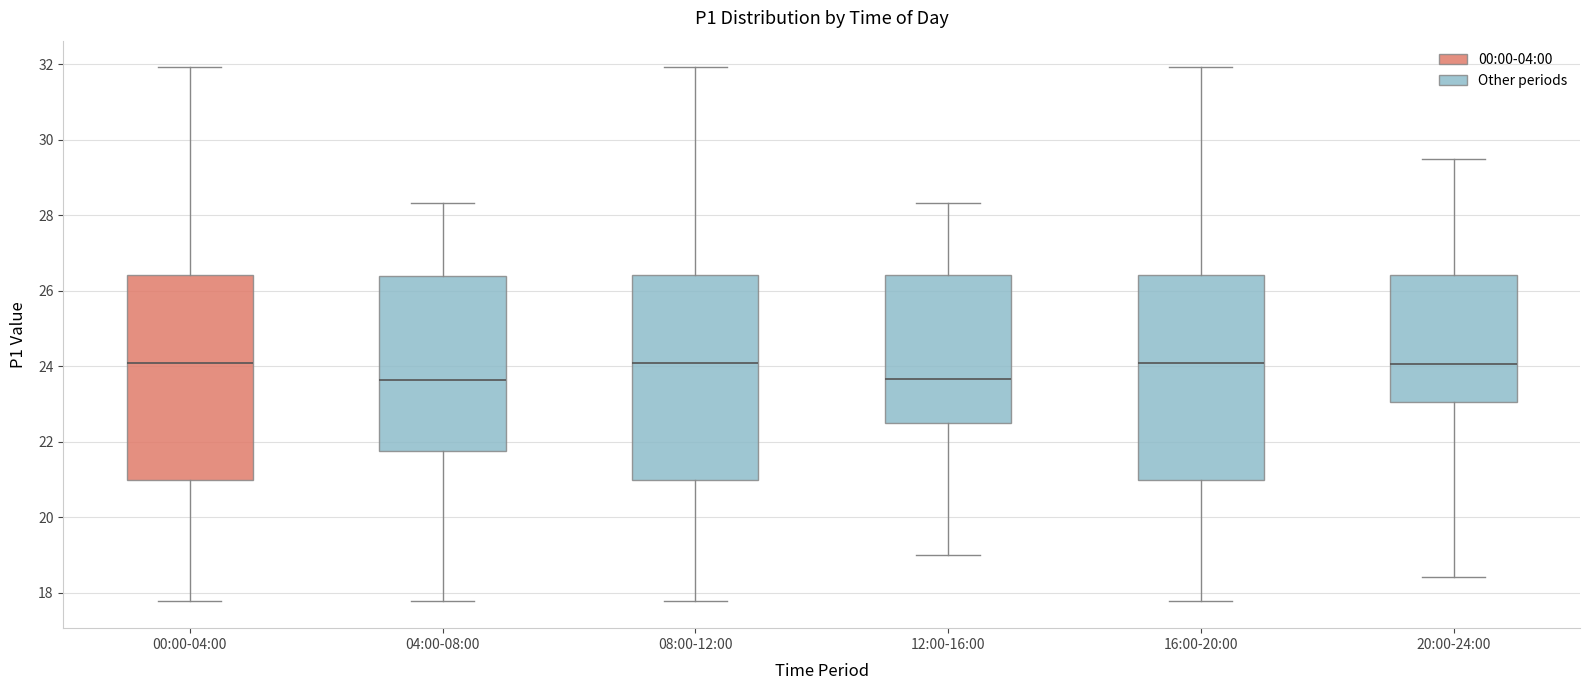

Reading left to right, read every box against the y-axis: the position of its median line, the range the box covers, and the ends of its whiskers. The values are not printed on the chart, so give them approximately, as read against the axis.

00:00-04:00: median 24.0, box 21.0 to 26.4, whiskers 17.8 to 32.0
04:00-08:00: median 23.6, box 21.8 to 26.4, whiskers 17.8 to 28.4
08:00-12:00: median 24.0, box 21.0 to 26.4, whiskers 17.8 to 32.0
12:00-16:00: median 23.6, box 22.6 to 26.4, whiskers 19.0 to 28.4
16:00-20:00: median 24.0, box 21.0 to 26.4, whiskers 17.8 to 32.0
20:00-24:00: median 24.0, box 23.0 to 26.4, whiskers 18.4 to 29.4